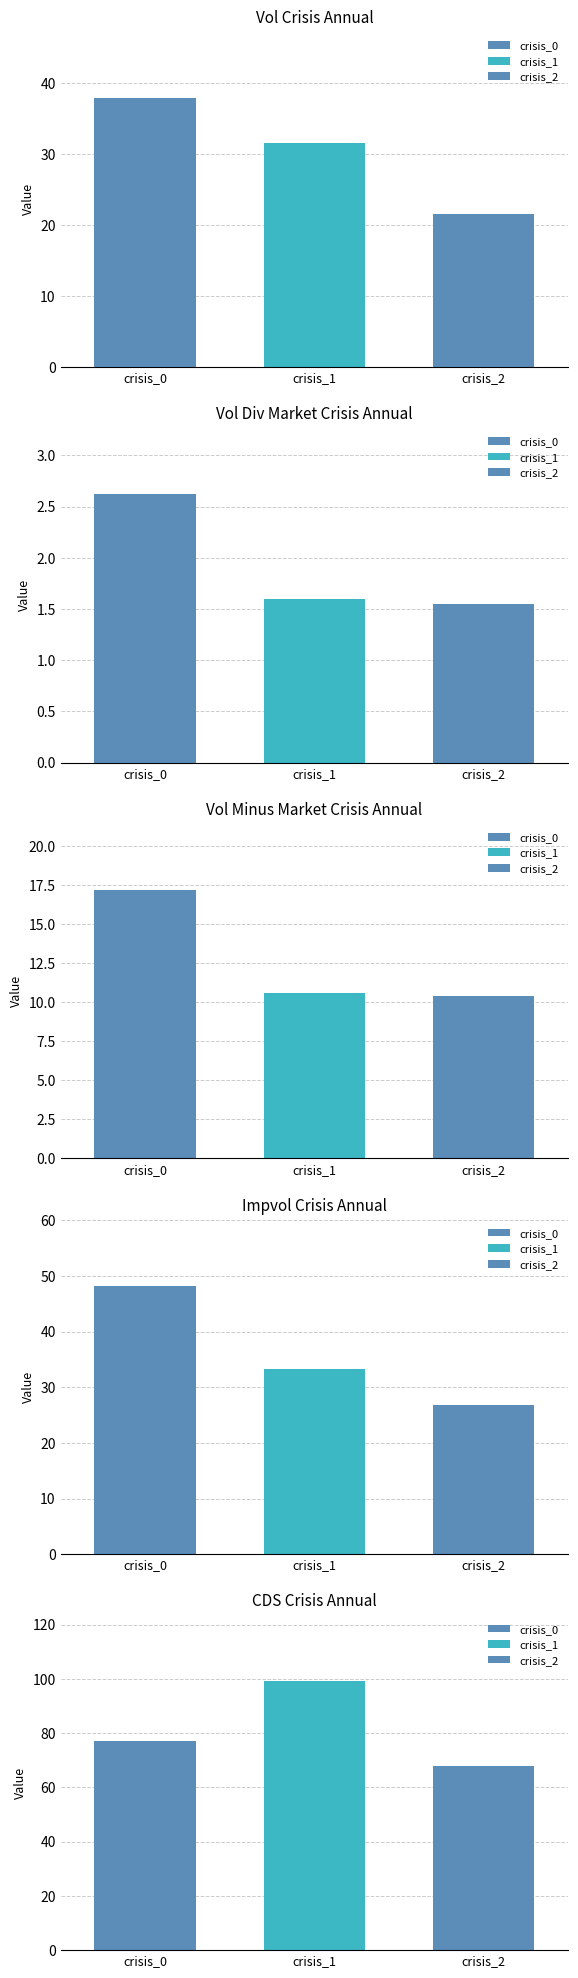

Reading left to right, list all the values displayed in this chart.

vol_crisis_annual: 37.9	31.5	21.6
vol_div_market_crisis_annual: 2.6	1.6	1.5
vol_minus_market_crisis_annual: 17.2	10.6	10.4
impvol_crisis_annual: 48.2	33.2	26.8
cds_crisis_annual: 76.9	99.0	67.9